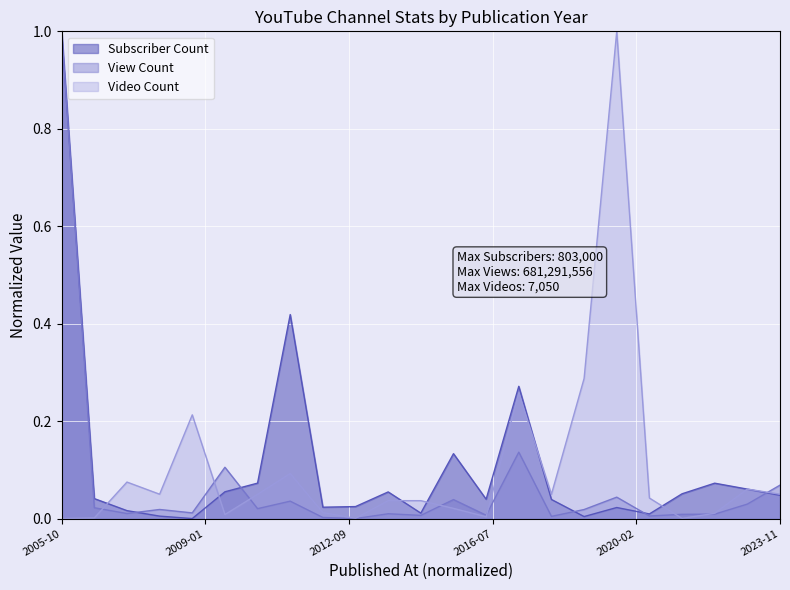

True or false: View Count has a value of 0.0 at 2019.

True